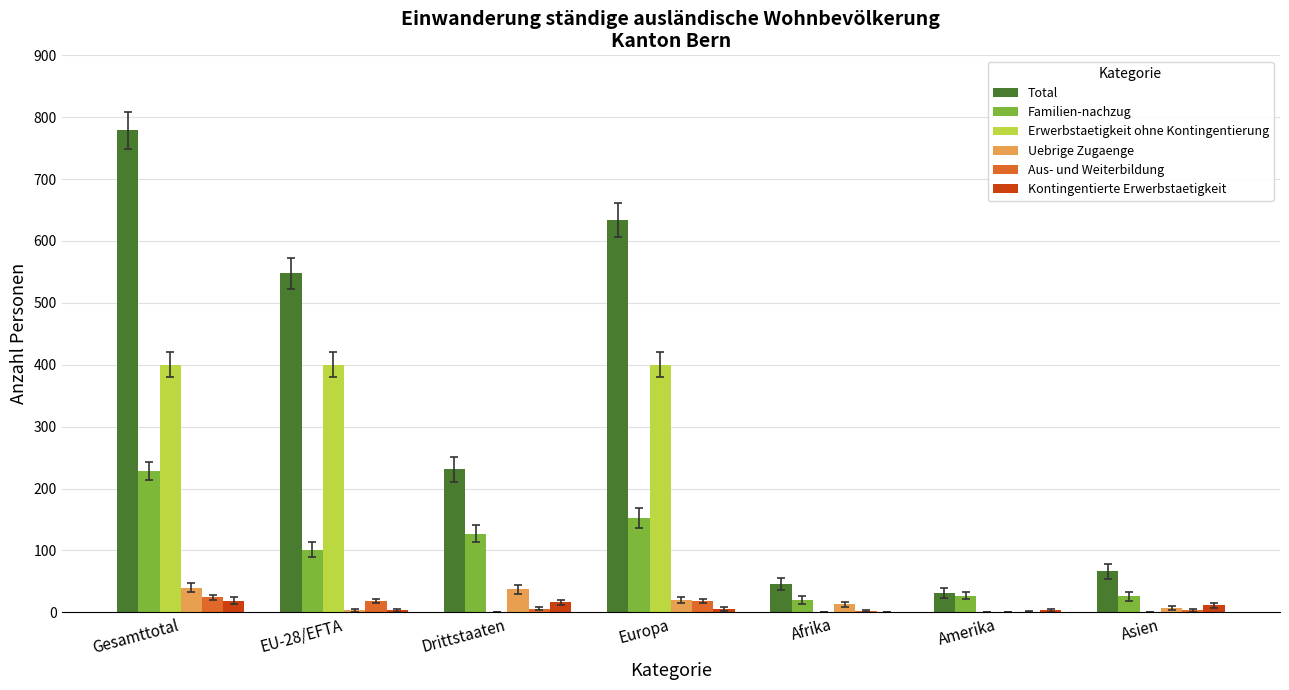

What are all the series names shown in the legend?

Total, Familien-nachzug, Erwerbstaetigkeit ohne Kontingentierung, Uebrige Zugaenge, Aus- und Weiterbildung, Kontingentierte Erwerbstaetigkeit